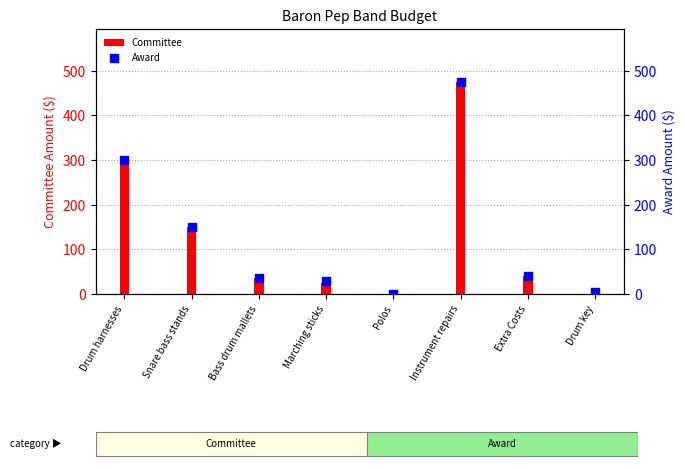

Which series contains the highest Y value?

Committee